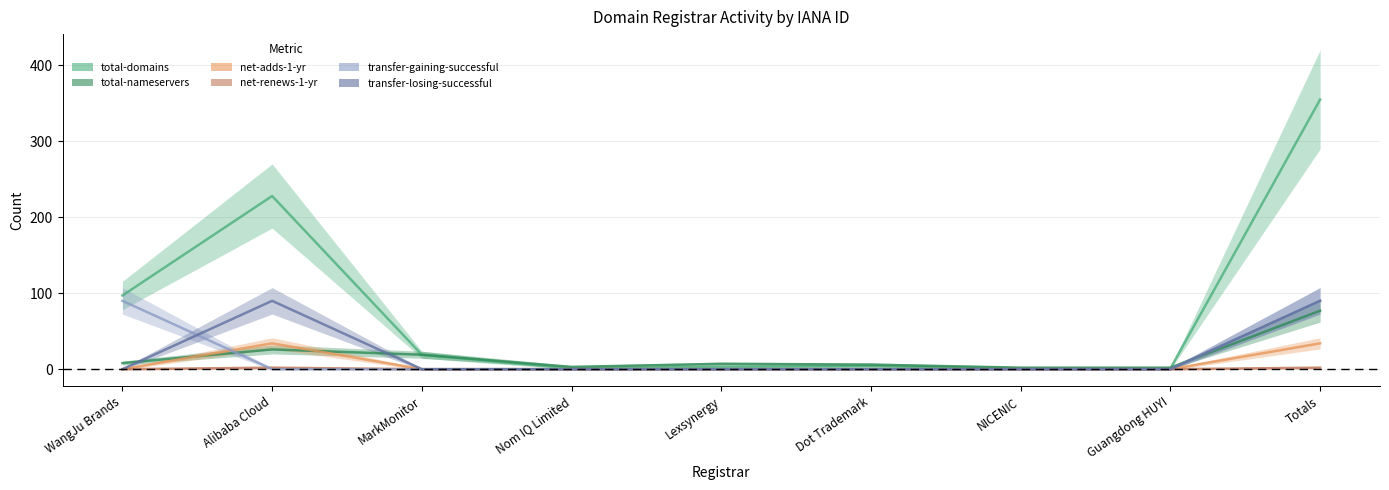

At which label does transfer-gaining-successful reach its peak?

WangJu Brands